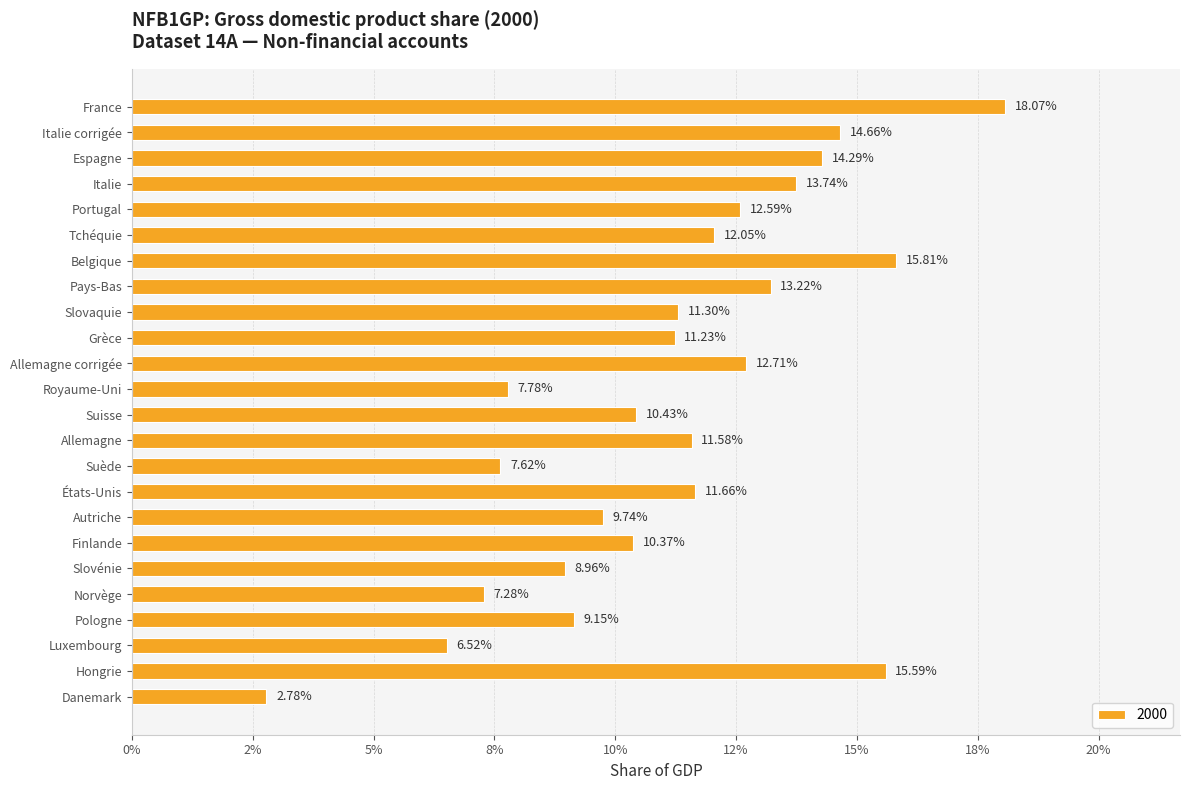

Rank the categories by value from highest to lowest.

France, Belgique, Hongrie, Italie corrigée, Espagne, Italie, Pays-Bas, Allemagne corrigée, Portugal, Tchéquie, États-Unis, Allemagne, Slovaquie, Grèce, Suisse, Finlande, Autriche, Pologne, Slovénie, Royaume-Uni, Suède, Norvège, Luxembourg, Danemark